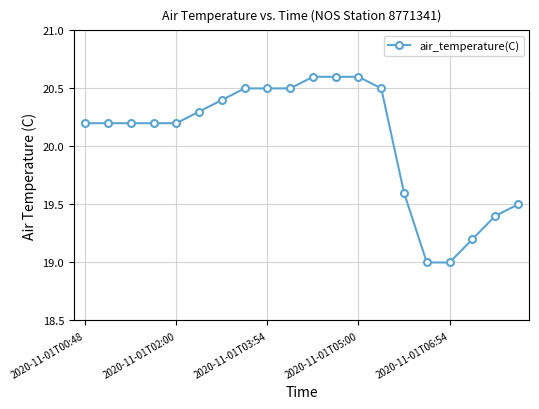

What is the value of the 12th point from the left?

20.6